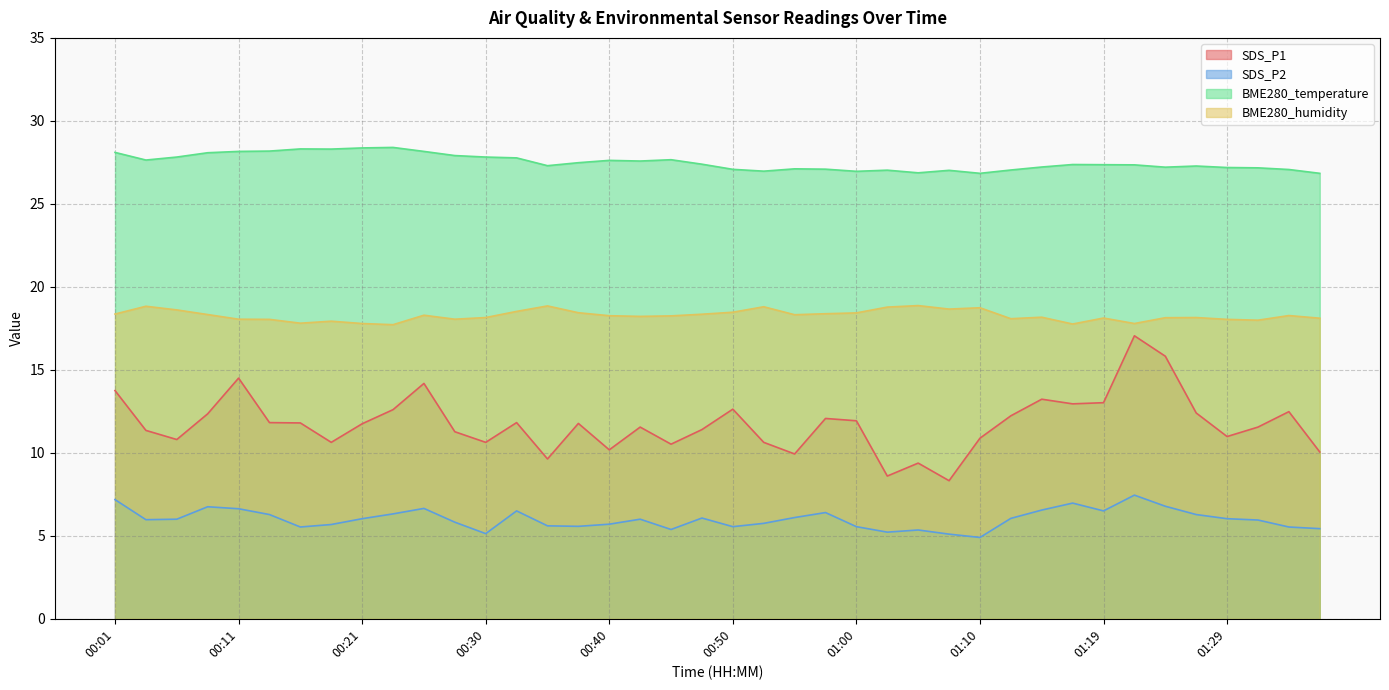

What is the difference between the SDS_P2 values at 01:02 and 01:17?

1.8